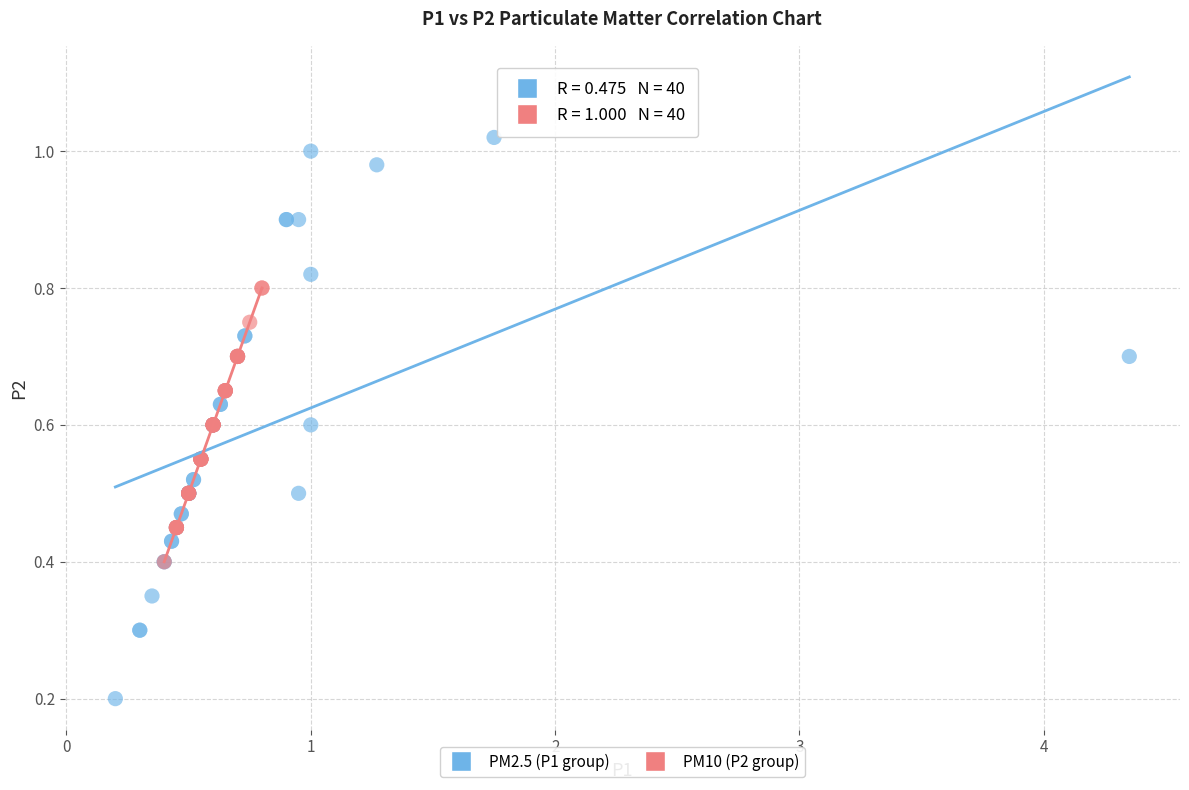

Which series has the largest Y range (max minus min)?

PM2.5 (P1 group)